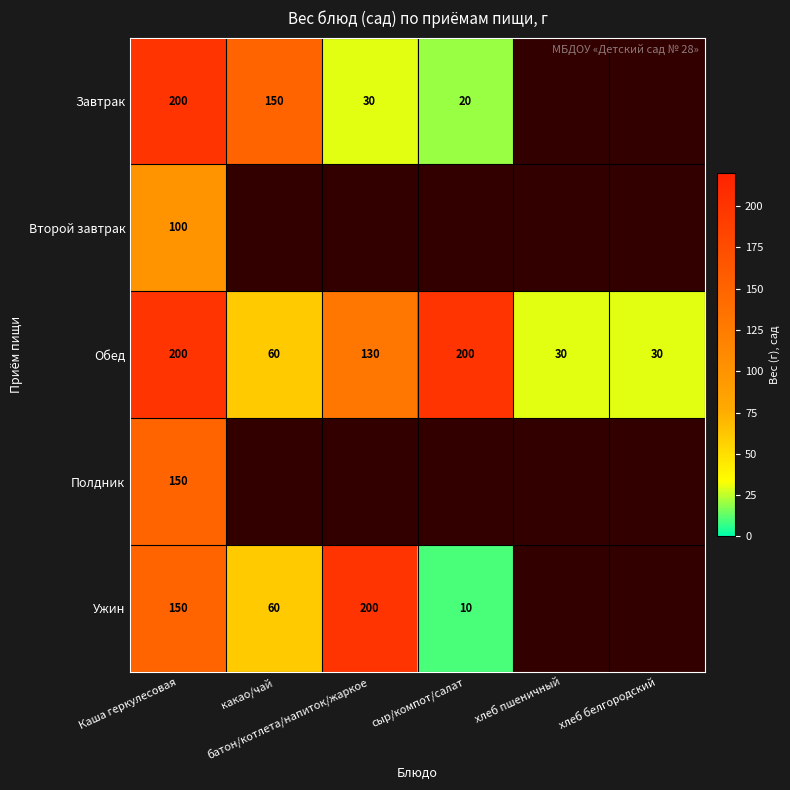

How many Обед values are between 30 and 200?

6